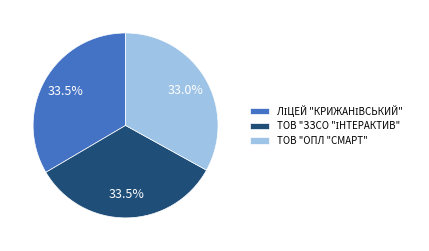

What portion of the pie excludes ТОВ "ОПЛ "СМАРТ"?

67.0%